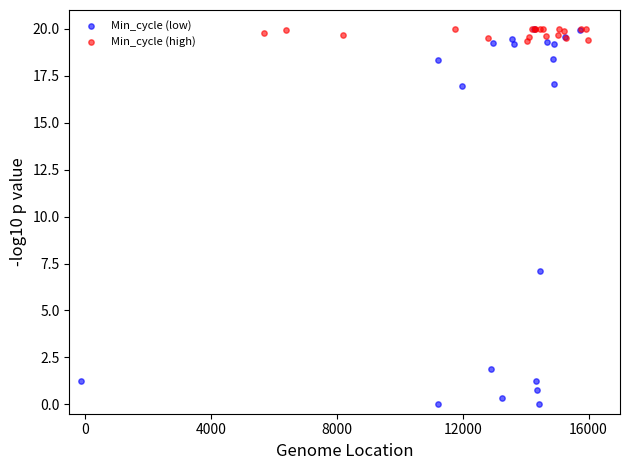

Which series reaches the minimum Y coordinate?

Min_cycle (low)